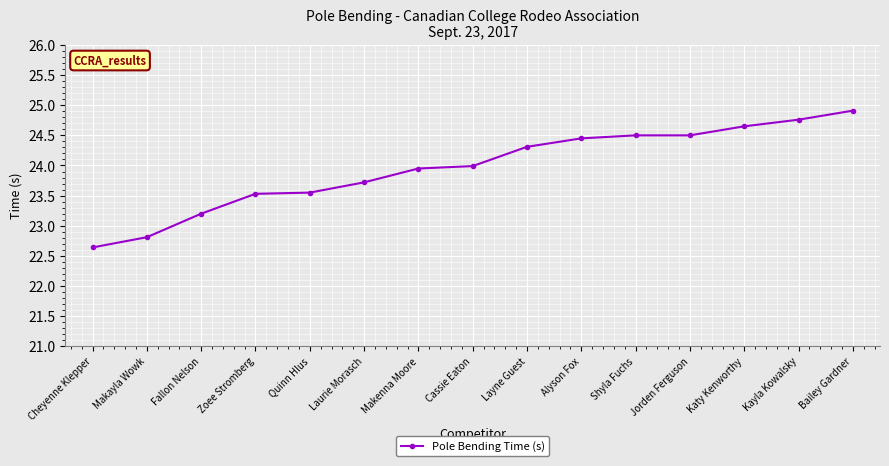

How many distinct data groups are displayed?

1